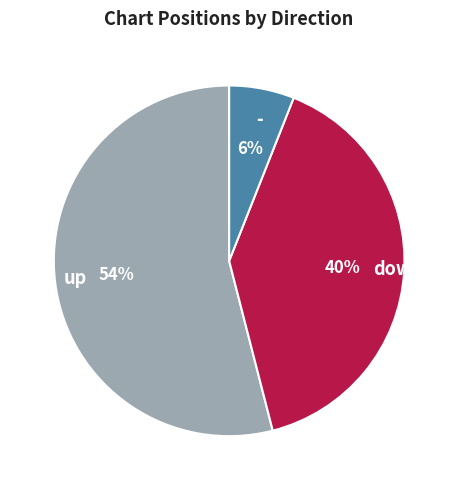

Which slice is the largest?

up